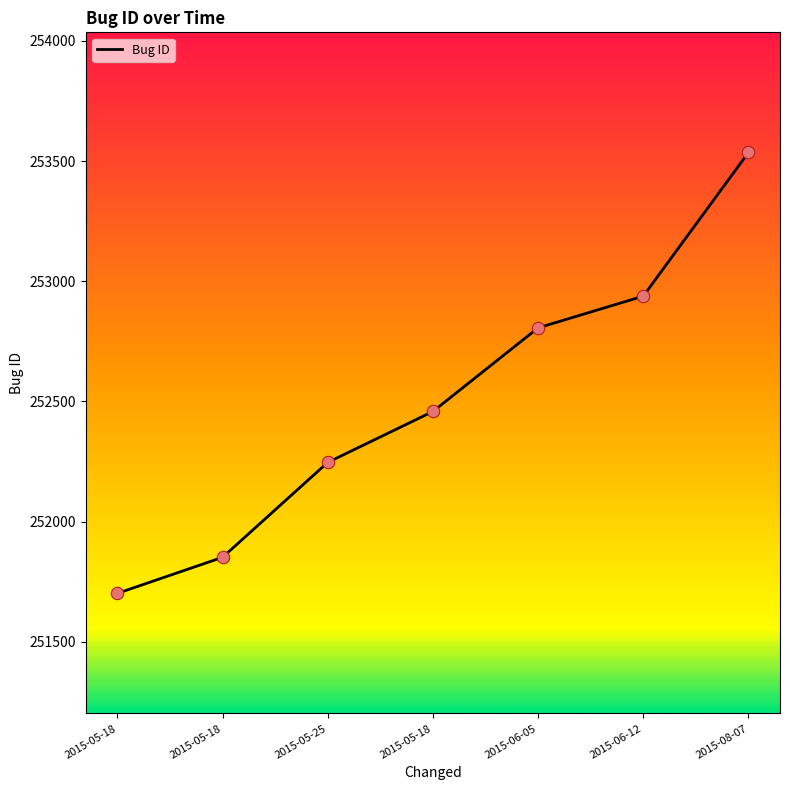

Approximately how many times larger is the value at 2015-06-12 compared to 2015-05-18?

1.0